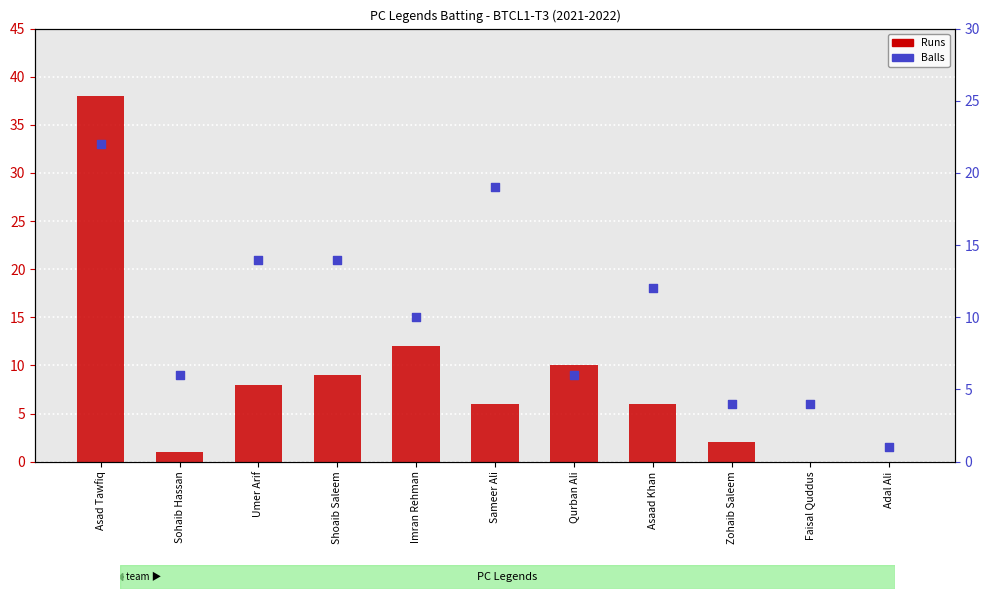

What are all the series names shown in the legend?

Runs, Balls